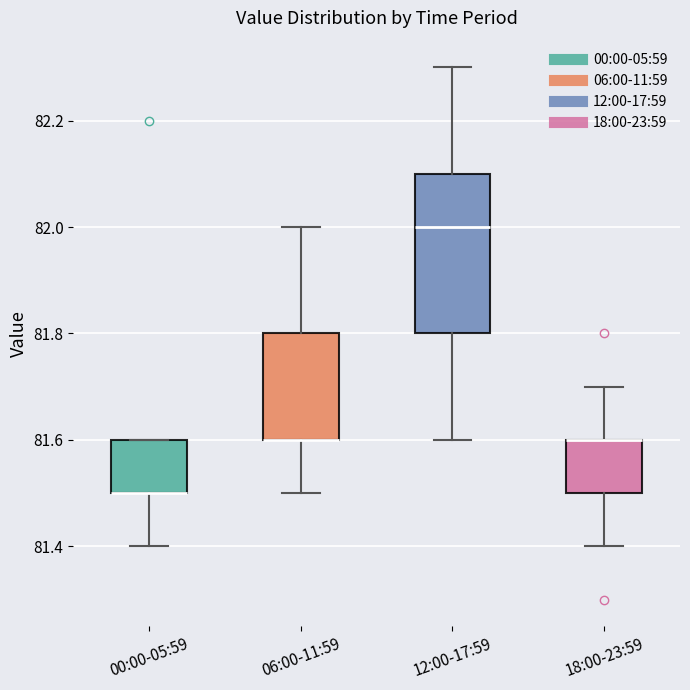

Where is the lower edge of the box for 06:00-11:59 on the y-axis? The values are not printed on the chart, so give them approximately, as read against the axis.

81.6